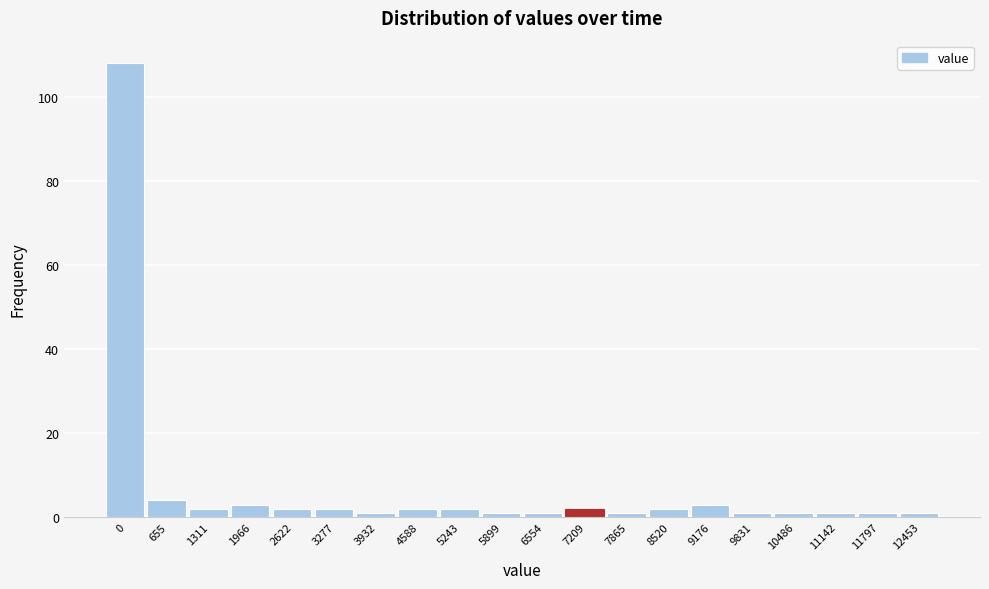

Reading right to left, extract all data points from this chart.

1	1	1	1	1	3	2	1	2	1	1	2	2	1	2	2	3	2	4	108